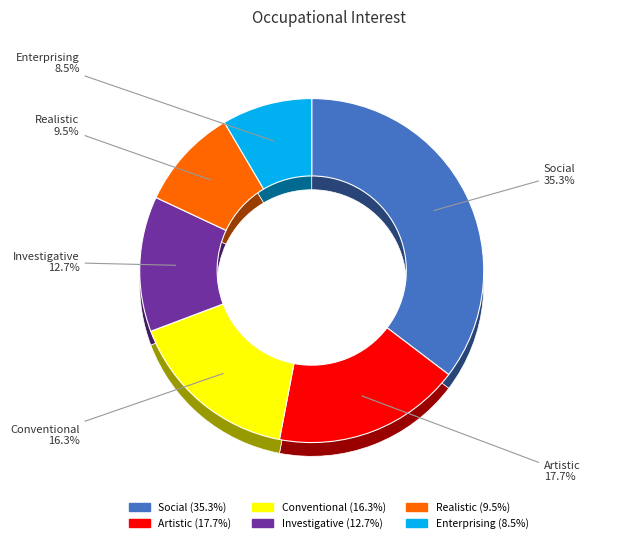

Which has a higher value, Enterprising or Social?

Social